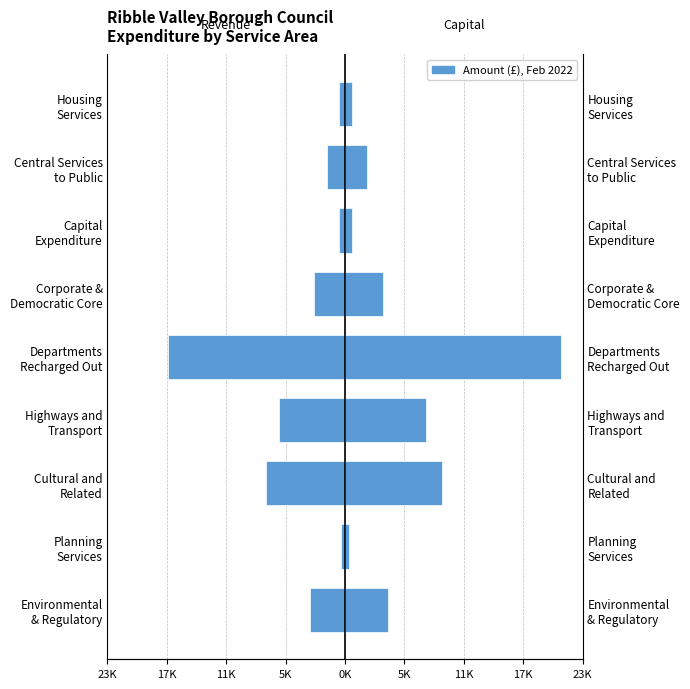

Rank the series by their average value, from highest to lowest.

Capital (Right), Revenue (Left)